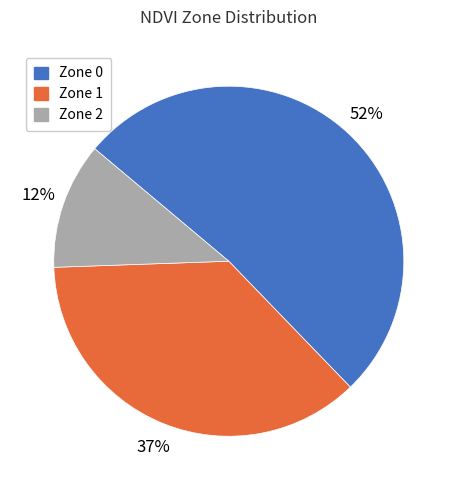

Which slice is the smallest?

Zone 2